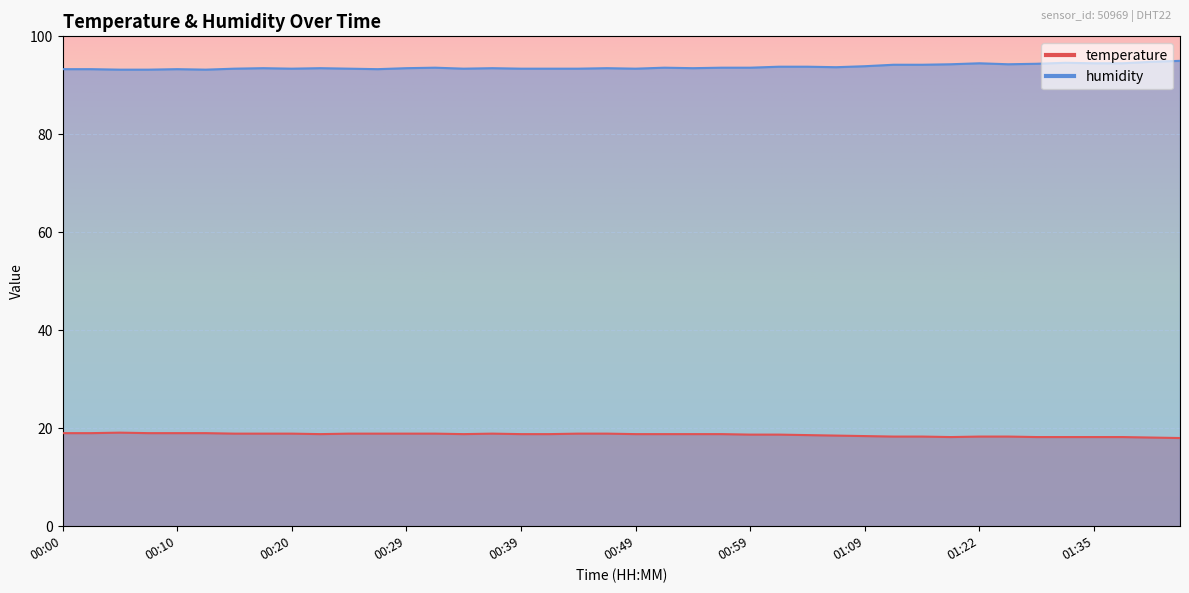

Reading right to left, what are all the values shown in this chart?

temperature: 01:51=18.0	01:42=18.1	01:37=18.2	01:35=18.2	01:32=18.2	01:30=18.2	01:28=18.3	01:22=18.3	01:16=18.2	01:14=18.3	01:11=18.3	01:09=18.4	01:06=18.5	01:04=18.6	01:01=18.7	00:59=18.7	00:57=18.8	00:54=18.8	00:52=18.8	00:49=18.8	00:47=18.9	00:44=18.9	00:42=18.8	00:39=18.8	00:37=18.9	00:34=18.8	00:32=18.9	00:29=18.9	00:27=18.9	00:25=18.9	00:22=18.8	00:20=18.9	00:17=18.9	00:15=18.9	00:12=19.0	00:10=19.0	00:08=19.0	00:05=19.1	00:03=19.0	00:00=19.0
humidity: 01:51=95.0	01:42=94.8	01:37=94.5	01:35=94.5	01:32=94.6	01:30=94.4	01:28=94.3	01:22=94.5	01:16=94.3	01:14=94.2	01:11=94.2	01:09=93.9	01:06=93.7	01:04=93.8	01:01=93.8	00:59=93.6	00:57=93.6	00:54=93.5	00:52=93.6	00:49=93.4	00:47=93.5	00:44=93.4	00:42=93.4	00:39=93.4	00:37=93.5	00:34=93.4	00:32=93.6	00:29=93.5	00:27=93.3	00:25=93.4	00:22=93.5	00:20=93.4	00:17=93.5	00:15=93.4	00:12=93.2	00:10=93.3	00:08=93.2	00:05=93.2	00:03=93.3	00:00=93.3